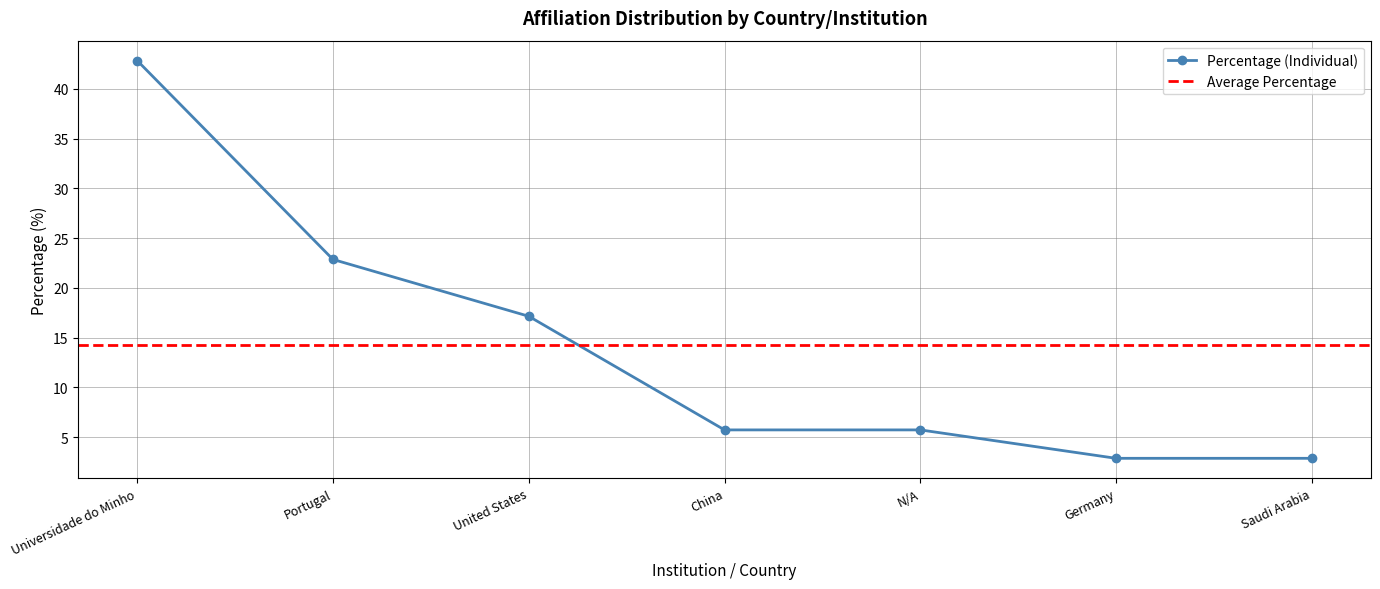

True or false: there are more than 1 points higher than both neighbors.

False